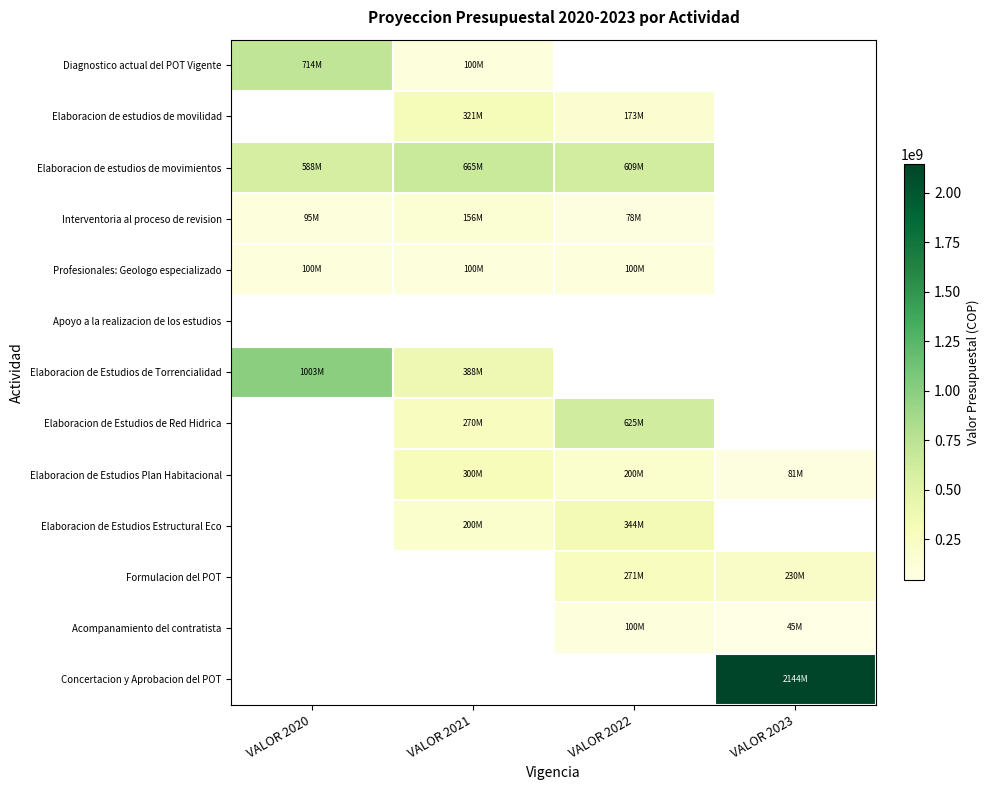

Between VALOR 2023 and VALOR 2020, which is larger?

VALOR 2020